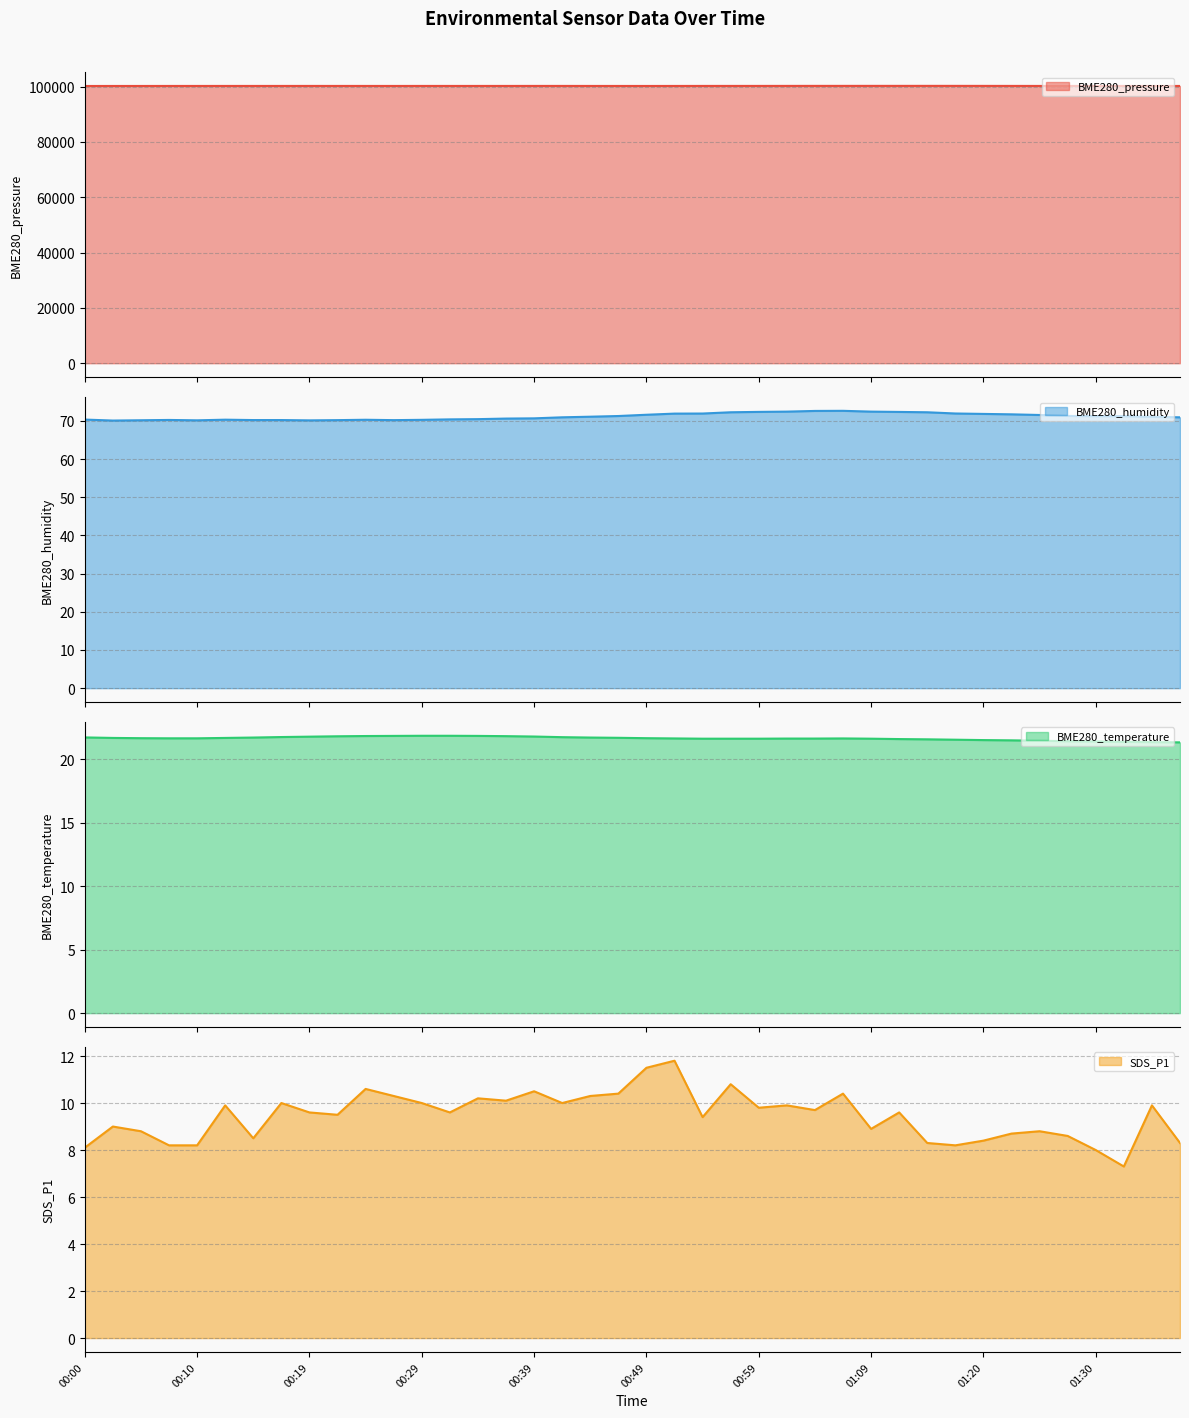

Reading right to left, transcribe all the data shown in this chart.

BME280_pressure line: 100196.9	100202.0	100198.3	100196.6	100199.1	100205.0	100213.0	100221.6	100227.9	100230.1	100227.1	100227.8	100225.6	100224.5	100218.0	100212.9	100210.6	100207.7	100201.1	100194.6	100197.7	100202.7	100209.9	100209.3	100205.2	100204.1	100204.5	100205.5	100200.6	100204.3	100205.9	100208.3	100204.4	100202.8	100203.3	100200.5	100200.2	100194.1	100192.6	100187.1
BME280_humidity line: 70.9	71.0	71.2	71.2	71.3	71.5	71.7	71.8	71.9	72.2	72.3	72.4	72.6	72.6	72.4	72.3	72.2	71.9	71.9	71.6	71.3	71.1	70.9	70.7	70.6	70.4	70.4	70.3	70.2	70.3	70.2	70.1	70.2	70.2	70.3	70.1	70.2	70.2	70.1	70.3
BME280_temperature line: 21.3	21.4	21.4	21.4	21.4	21.5	21.5	21.5	21.6	21.6	21.6	21.6	21.6	21.6	21.6	21.6	21.6	21.6	21.6	21.7	21.7	21.7	21.8	21.8	21.8	21.9	21.9	21.9	21.9	21.8	21.8	21.8	21.8	21.7	21.7	21.7	21.7	21.7	21.7	21.7
SDS_P1 line: 8.3	9.9	7.3	8.0	8.6	8.8	8.7	8.4	8.2	8.3	9.6	8.9	10.4	9.7	9.9	9.8	10.8	9.4	11.8	11.5	10.4	10.3	10.0	10.5	10.1	10.2	9.6	10.0	10.3	10.6	9.5	9.6	10.0	8.5	9.9	8.2	8.2	8.8	9.0	8.1